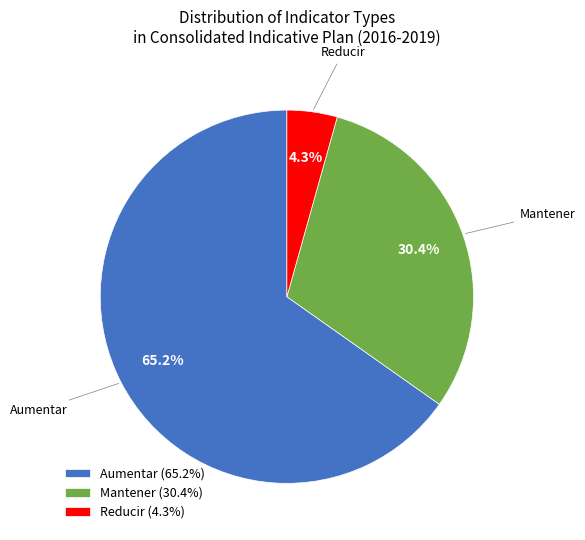

What percentage is the Reducir slice, to the nearest percent?

4%